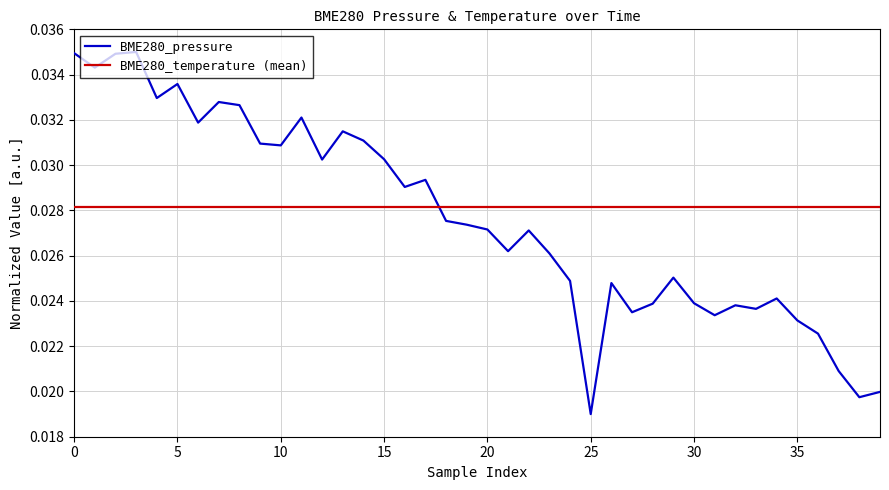

How many categories are shown in the chart?

40